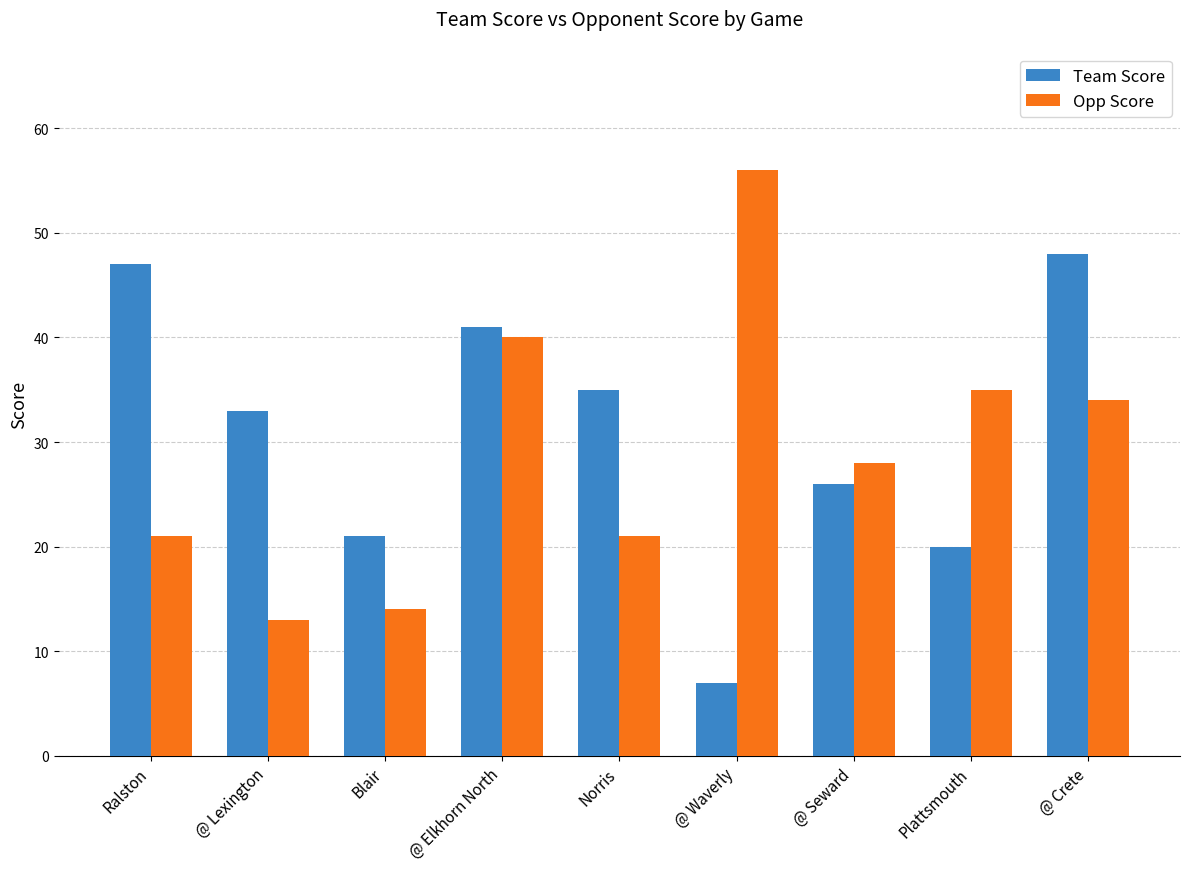

What is the difference between the highest and lowest values at Plattsmouth?

15